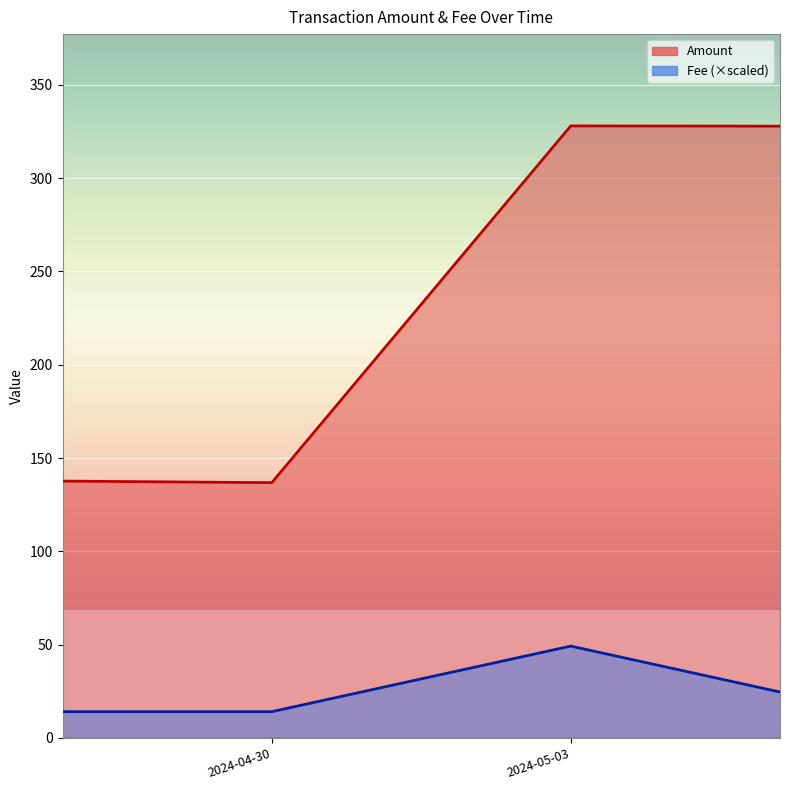

What is the value of the 2nd point from the left?

136.8